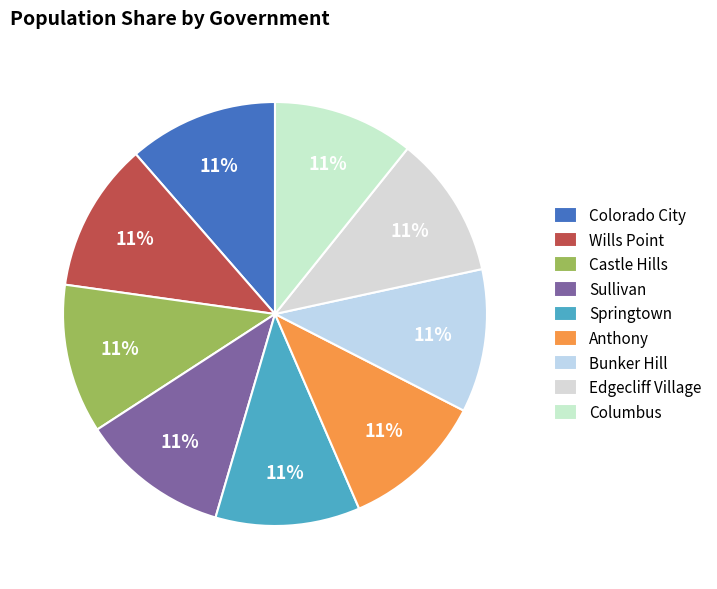

What is the largest slice in the pie chart?

Colorado City